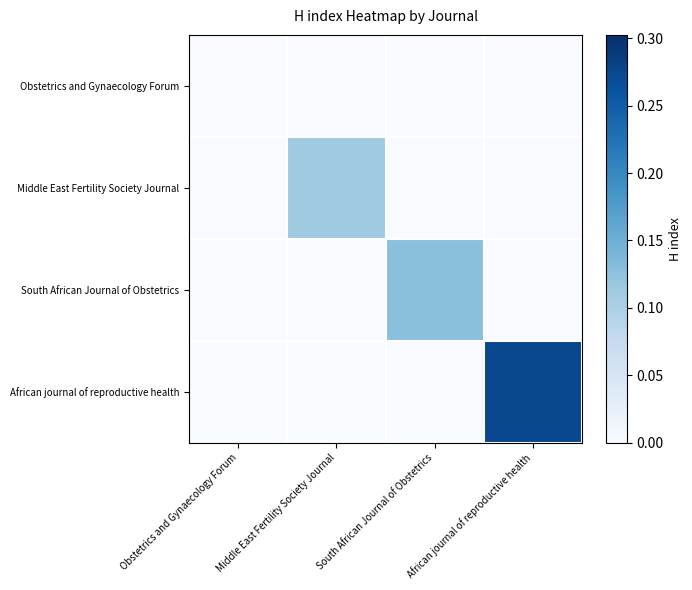

At how many categories does at least one series exceed 0?

3